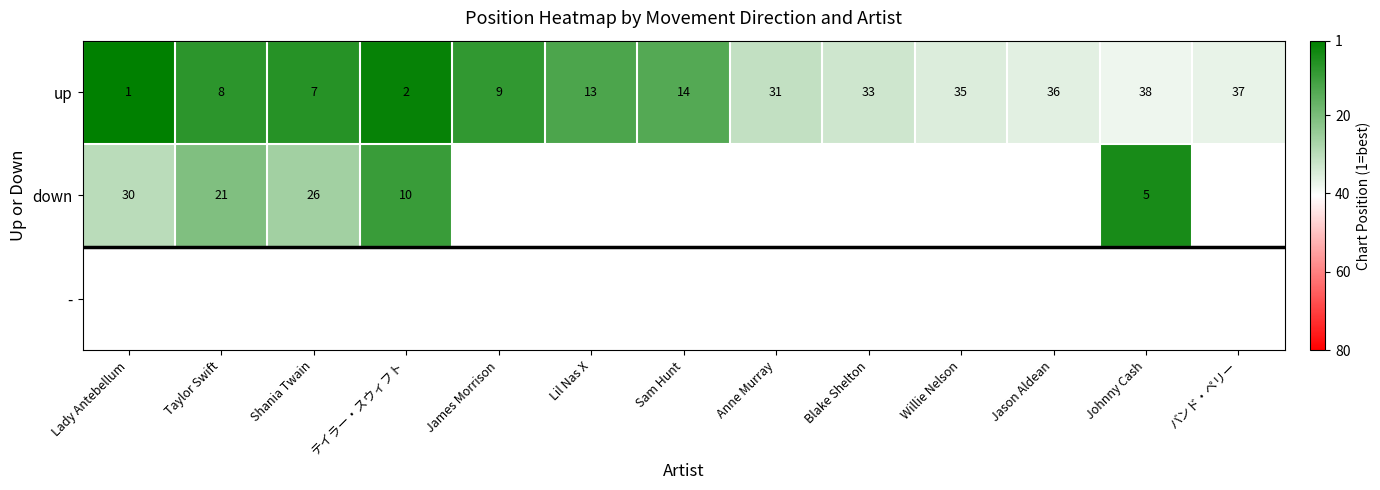

Which has a higher value, Lady Antebellum or Blake Shelton?

Lady Antebellum